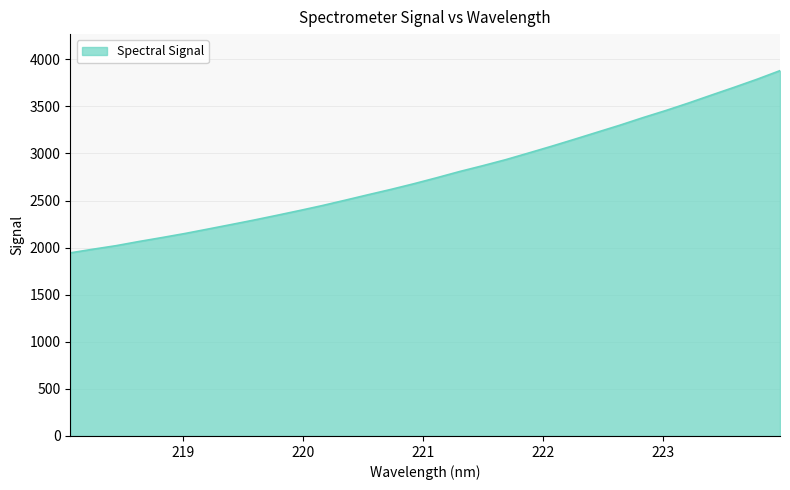

What is the maximum value shown in the chart?

3879.4